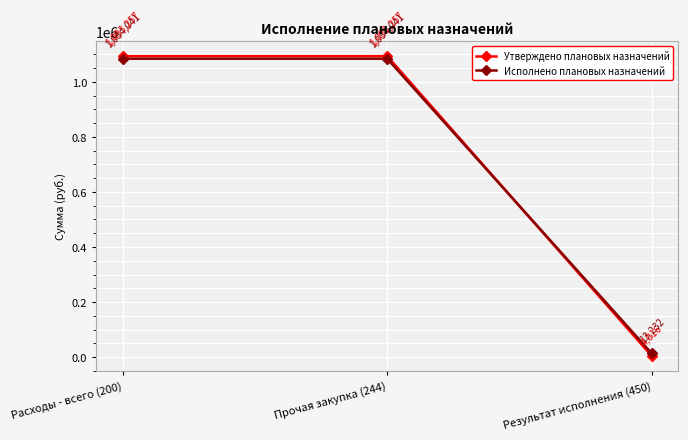

At Прочая закупка (244), list the series in order from largest to smallest.

Утверждено плановых назначений, Исполнено плановых назначений